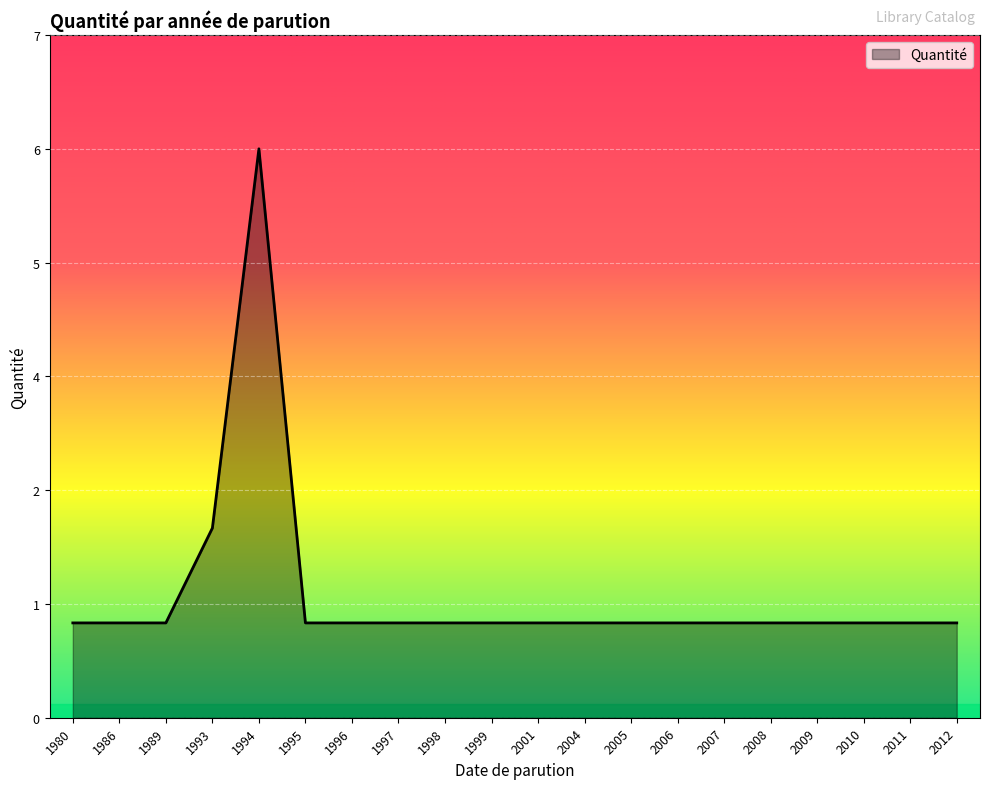

What is the difference between the maximum and second lowest values?

5